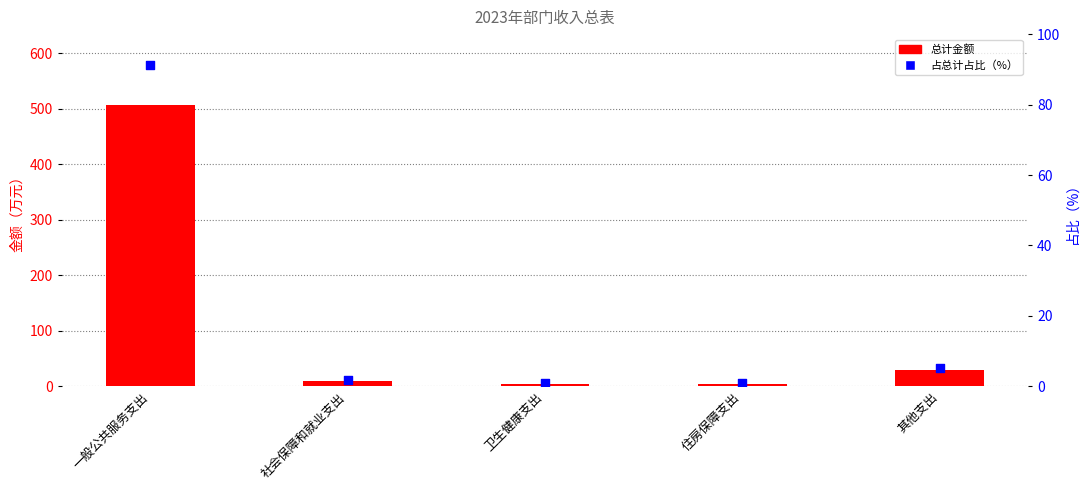

What are all the series names shown in the legend?

总计金额, 占比（%）